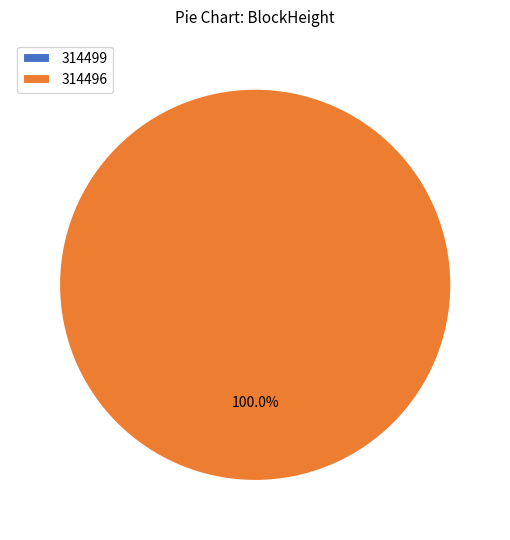

Which slice represents more than half of the pie?

314496